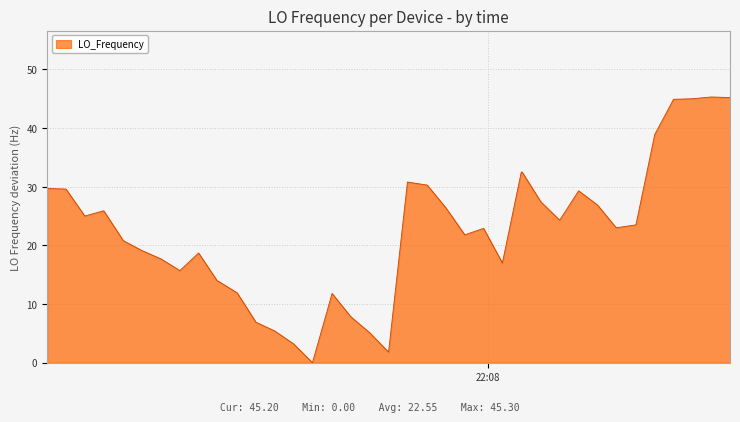

What is the maximum value shown in the chart?

45.3